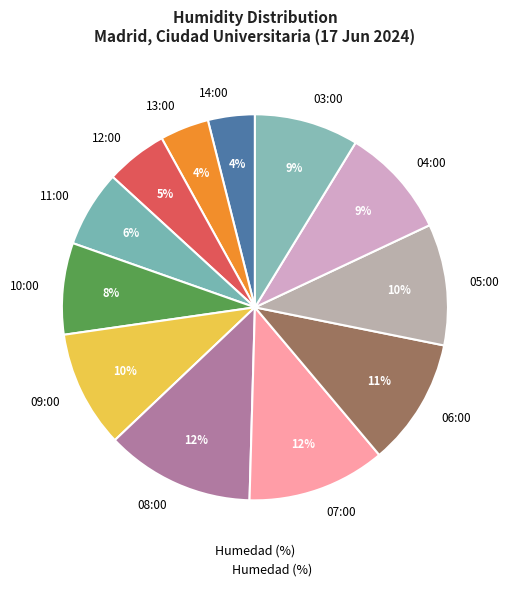

Is the sum of 04:00 and 13:00 greater than half?

No